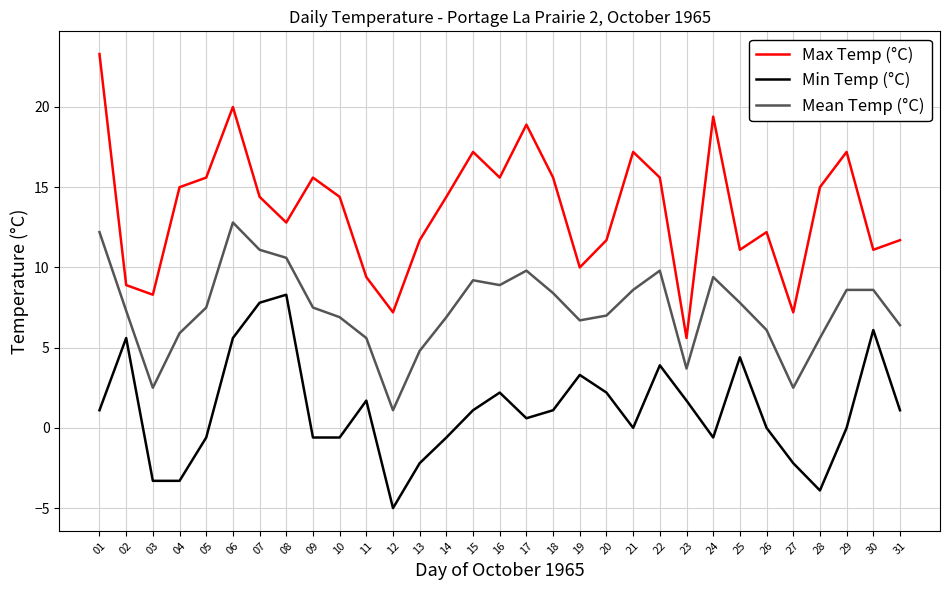

What is the lowest value of the Min Temp (°C) series?

-5.0